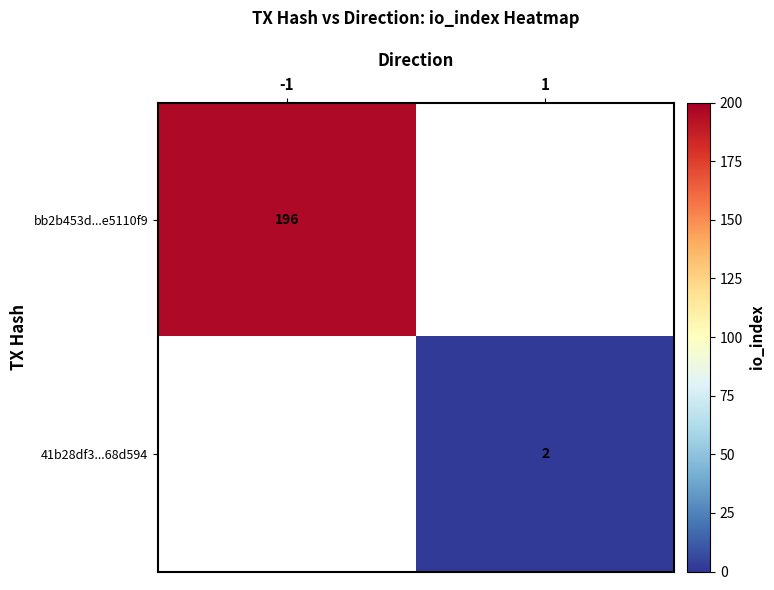

Is it true that bb2b453d...e5110f9 equals 196 at -1?

True